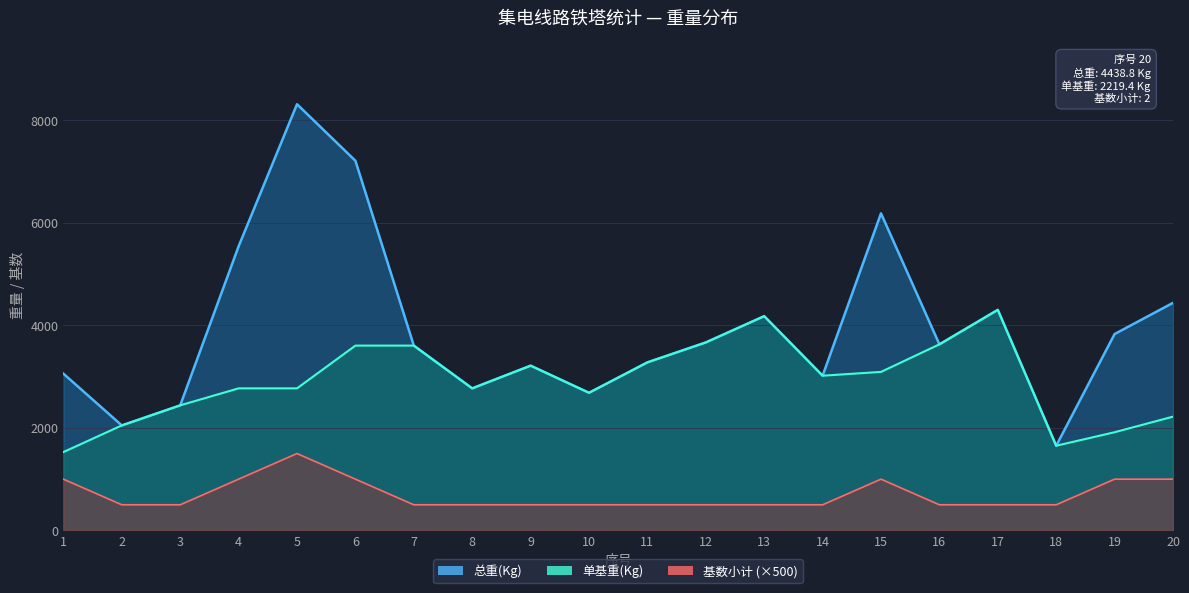

Where is 单基重(Kg) nearest to the value 2915?

14